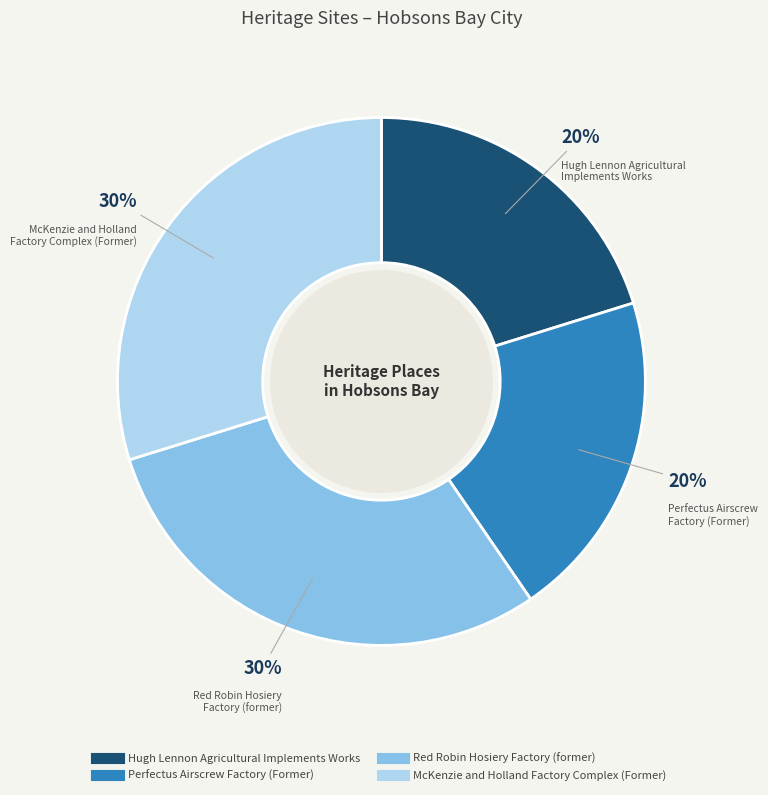

To the nearest percent, what is the difference between the largest and smallest slice percentages?

10%